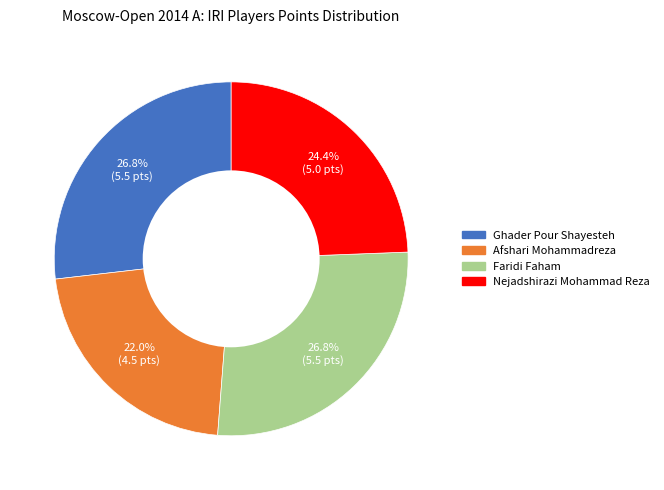

To the nearest percent, what is the average slice percentage?

25%